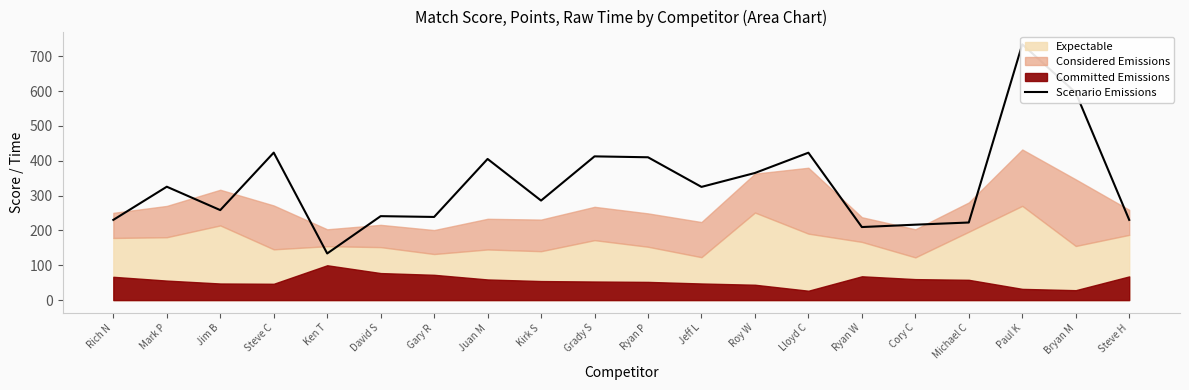

Where does the data first go above 325?

Mark P